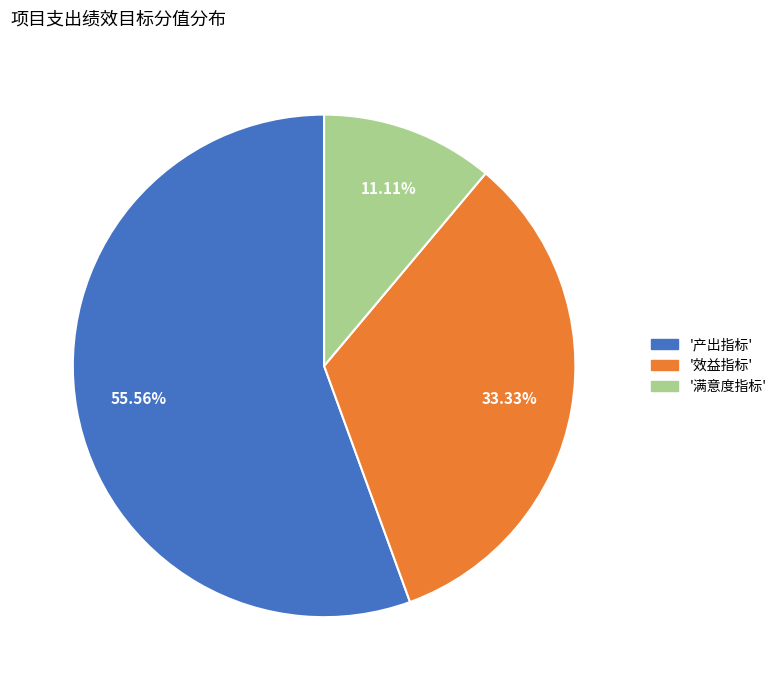

Is there any slice that represents more than half of the pie?

Yes